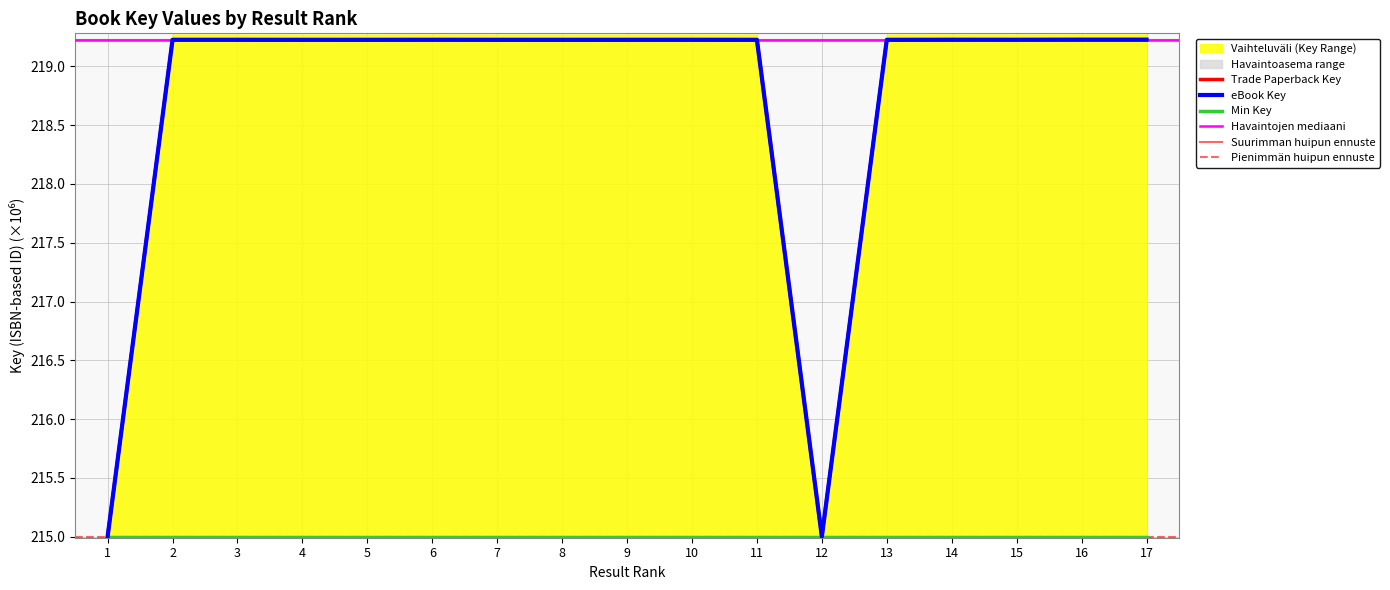

The value of eBook Key at 3 is 219.2. True or false?

True